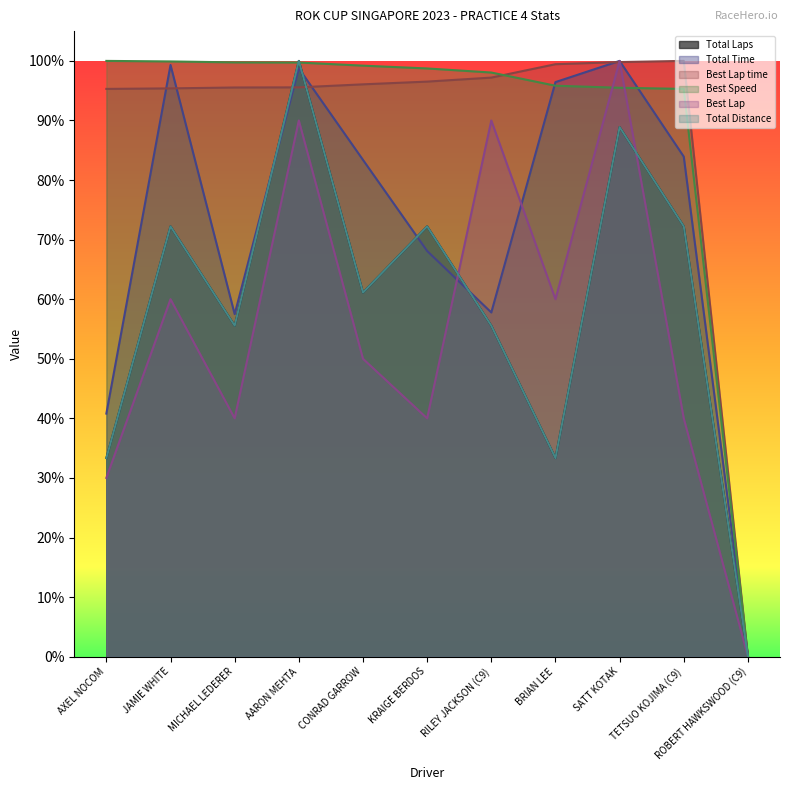

True or false: Best Speed has a value of 1.0 at AXEL NOCOM.

True